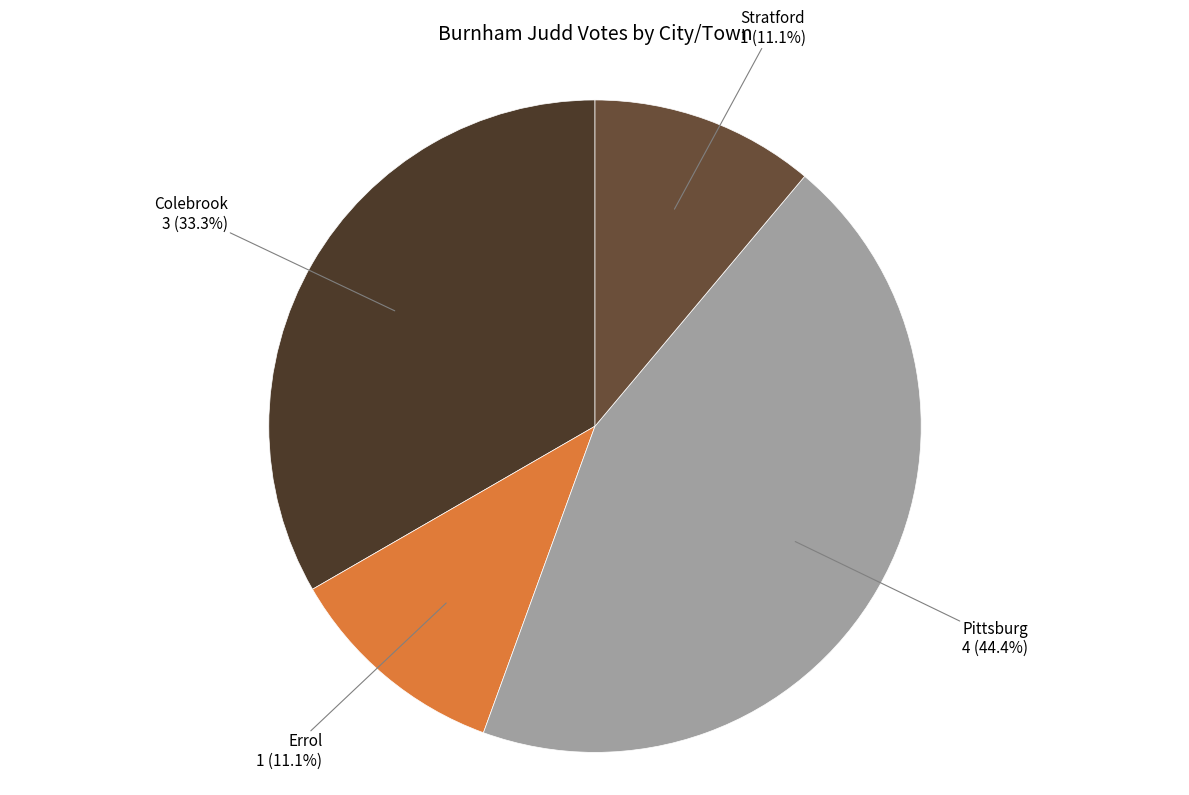

Between Errol and Pittsburg, which is larger?

Pittsburg